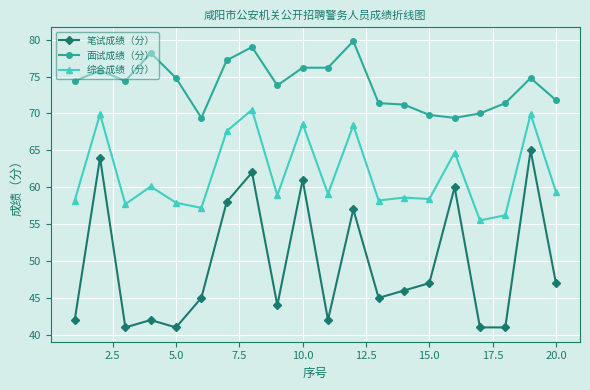

Which series has the largest total across all categories?

面试成绩（分）